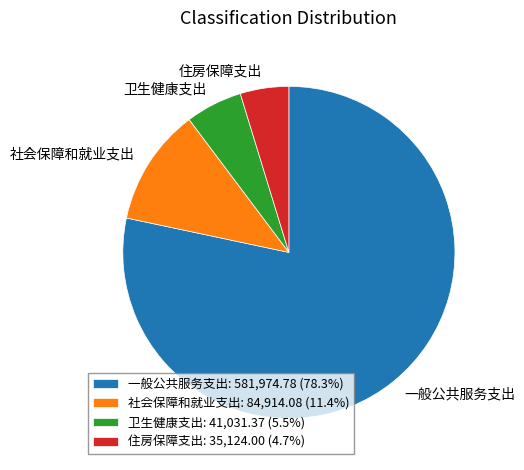

Approximately how many times larger is the value at 一般公共服务支出: 581,974.78 (78.3%) compared to 卫生健康支出: 41,031.37 (5.5%)?

14.2